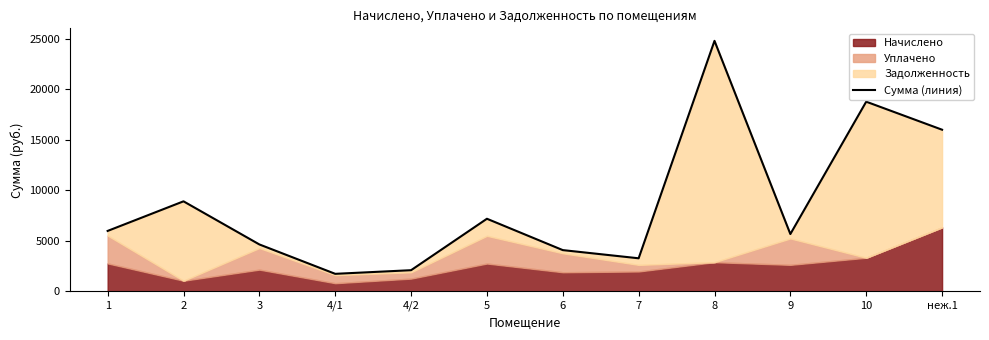

What value does the data have at 9?

5662.8